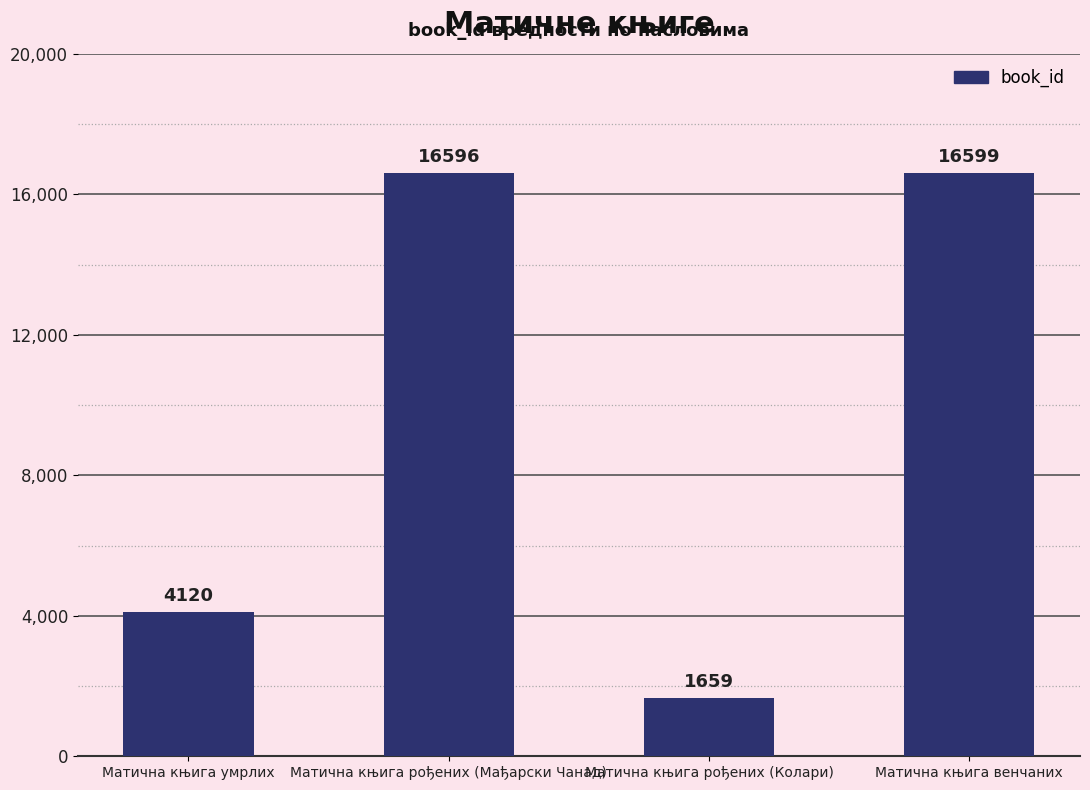

What is the minimum value shown in the chart?

1659